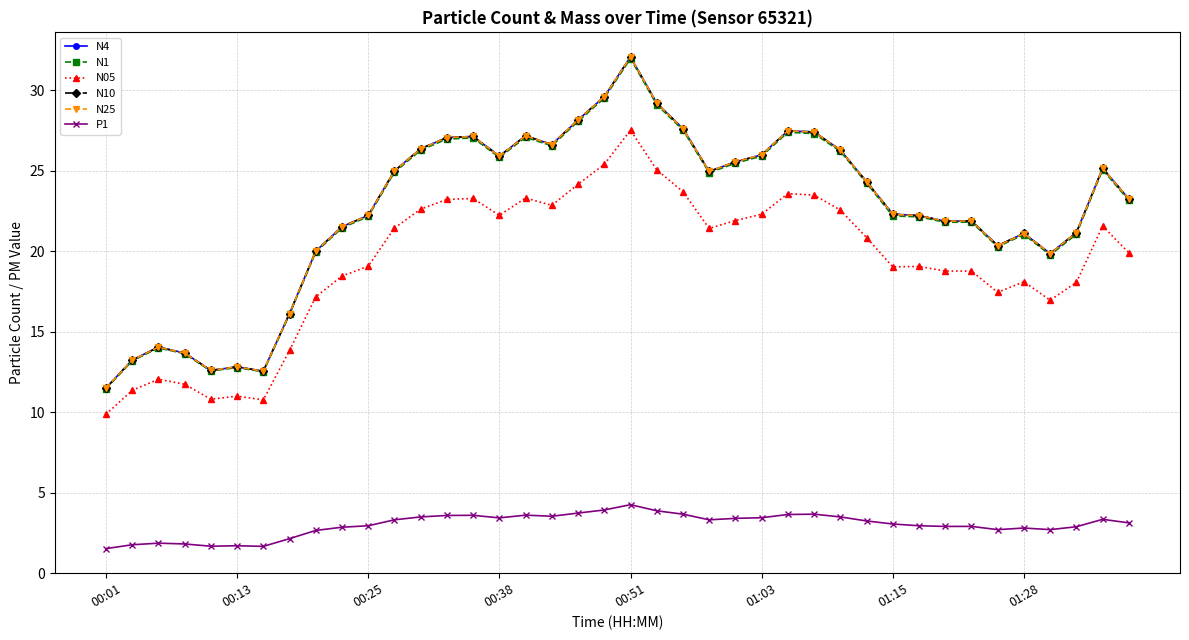

True or false: P1 and N1 cross at least once.

False